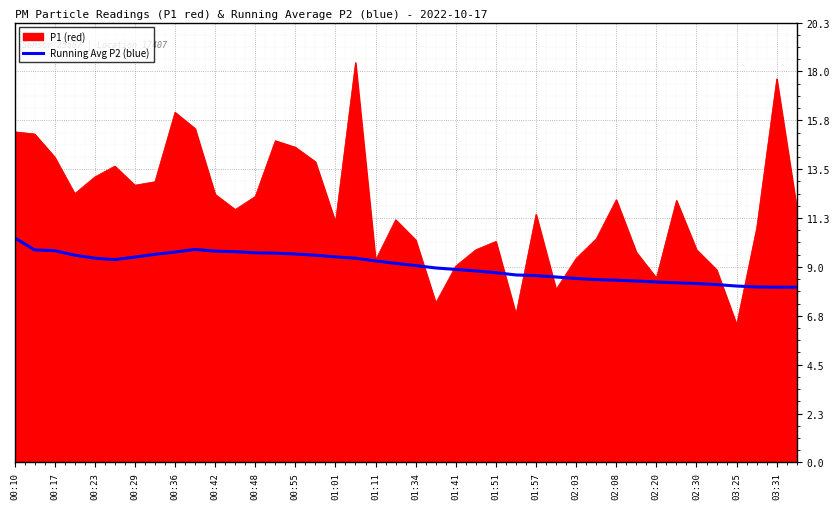

What is the highest value of the P1 (red) series?

18.4